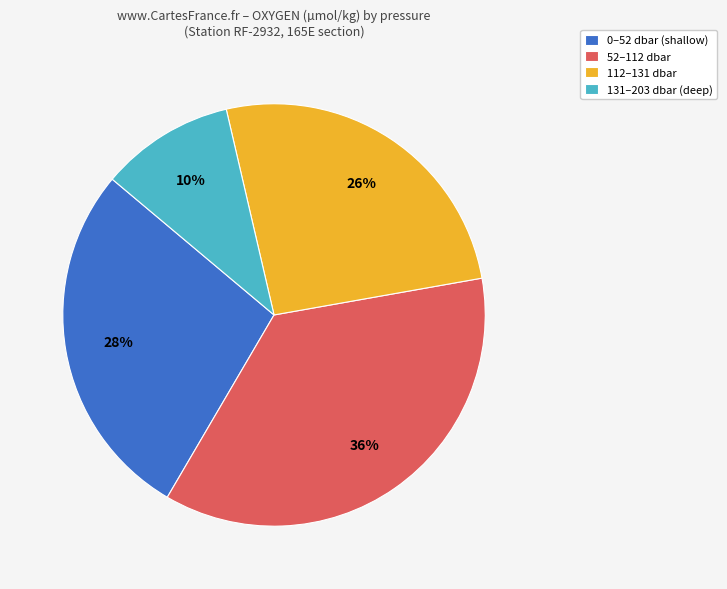

Which slice is the largest?

52–112 dbar